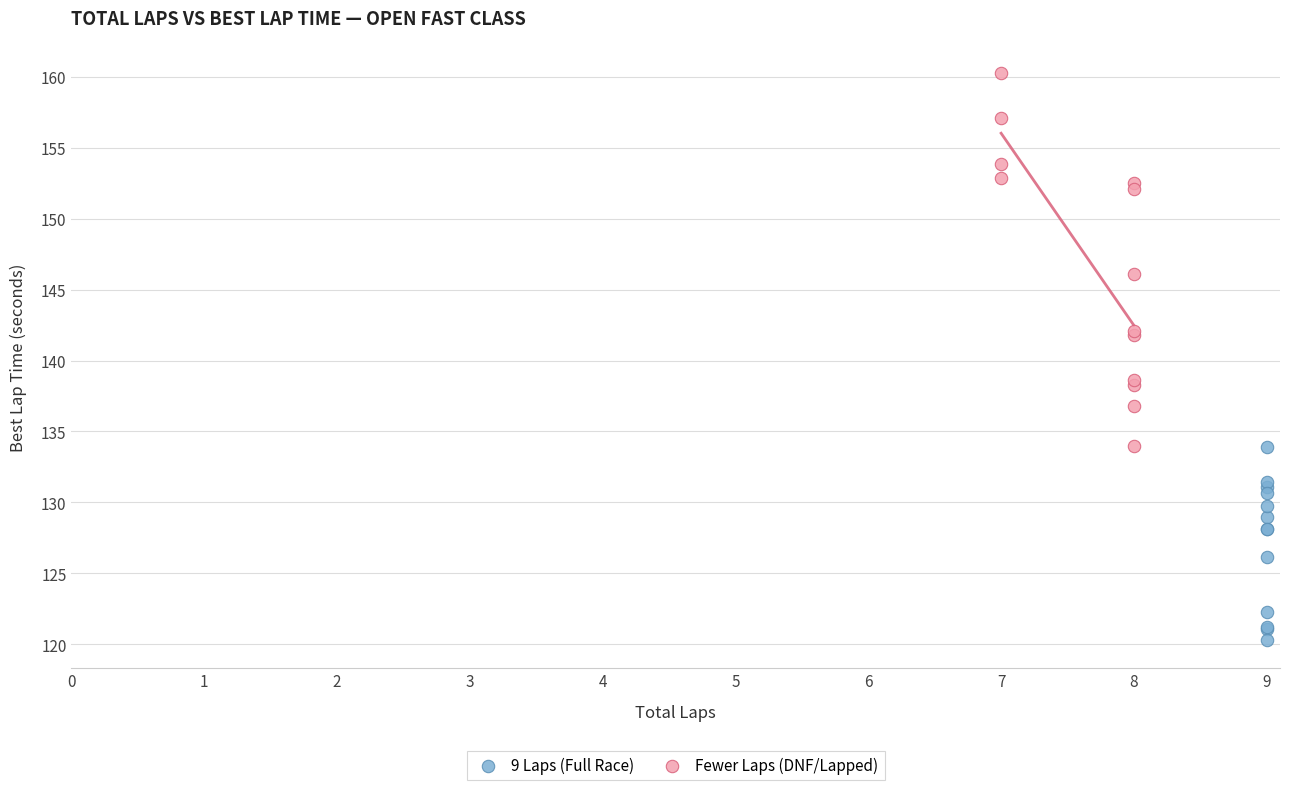

Which series reaches the minimum Y coordinate?

9 Laps (Full Race)